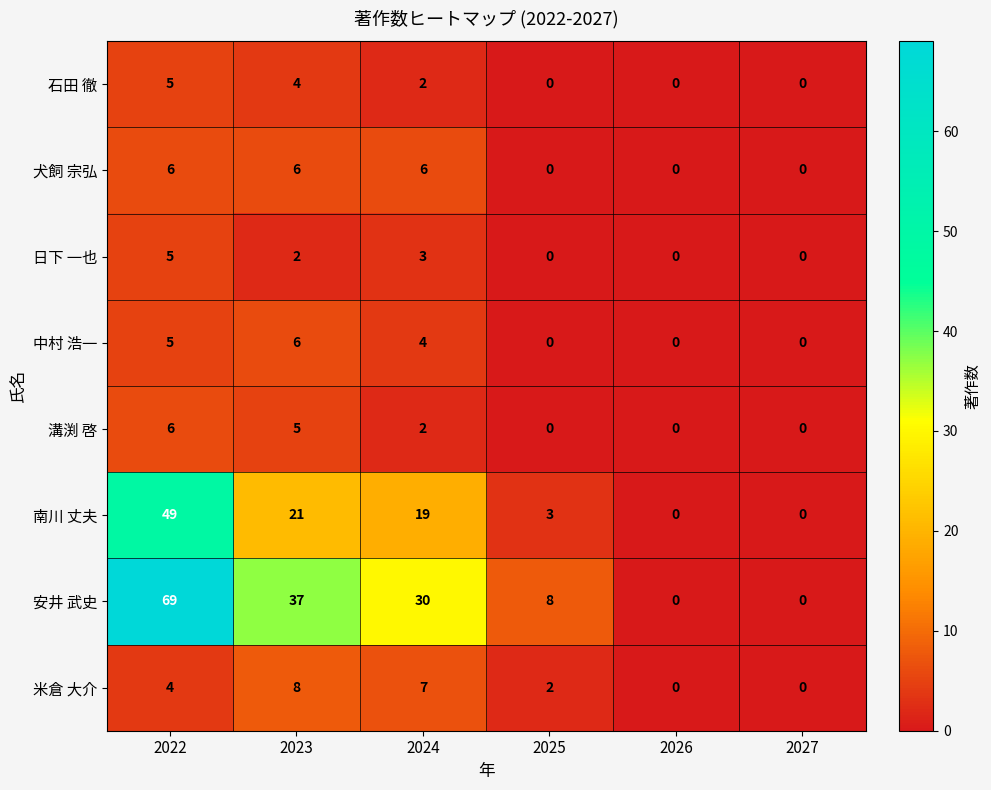

At how many categories does at least one series exceed 6?

4